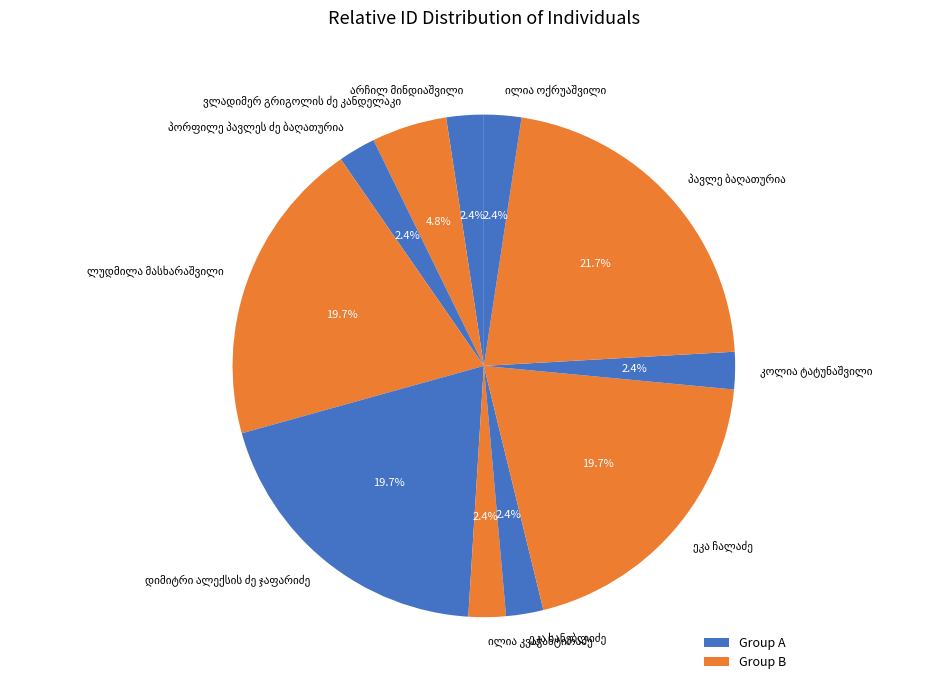

Is there a majority slice in this chart?

No